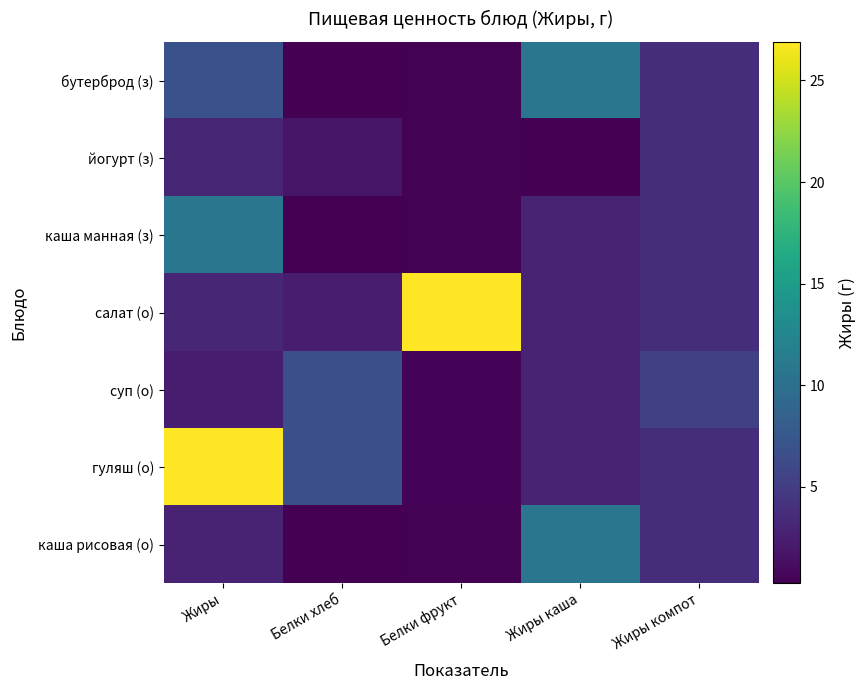

Reading left to right, what are all the values shown in this chart?

бутерброд (з): Жиры=7.0	Белки хлеб=0.2	Белки фрукт=0.4	Жиры каша=10.7	Жиры компот=3.7
йогурт (з): Жиры=3.0	Белки хлеб=1.8	Белки фрукт=0.4	Жиры каша=0.2	Жиры компот=3.7
каша манная (з): Жиры=10.7	Белки хлеб=0.2	Белки фрукт=0.4	Жиры каша=2.9	Жиры компот=3.7
салат (о): Жиры=3.1	Белки хлеб=2.2	Белки фрукт=26.9	Жиры каша=2.9	Жиры компот=3.7
суп (о): Жиры=2.2	Белки хлеб=6.8	Белки фрукт=0.5	Жиры каша=2.9	Жиры компот=5.3
гуляш (о): Жиры=26.9	Белки хлеб=6.8	Белки фрукт=0.5	Жиры каша=2.9	Жиры компот=3.7
каша рисовая (о): Жиры=2.9	Белки хлеб=0.2	Белки фрукт=0.4	Жиры каша=10.7	Жиры компот=3.7